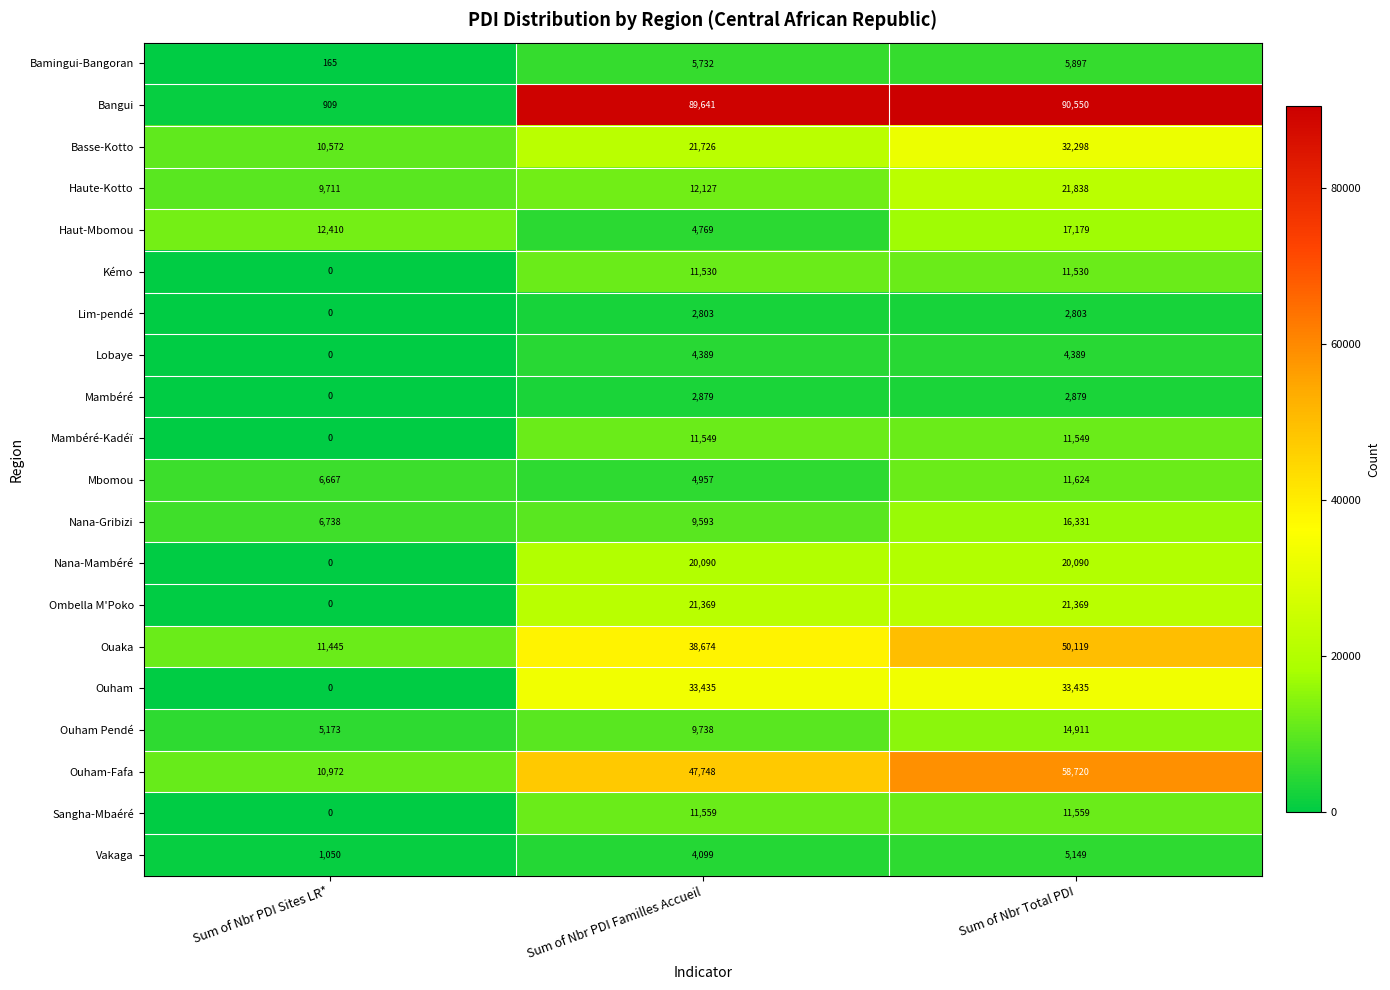

How many positive values does the Lobaye series have?

2